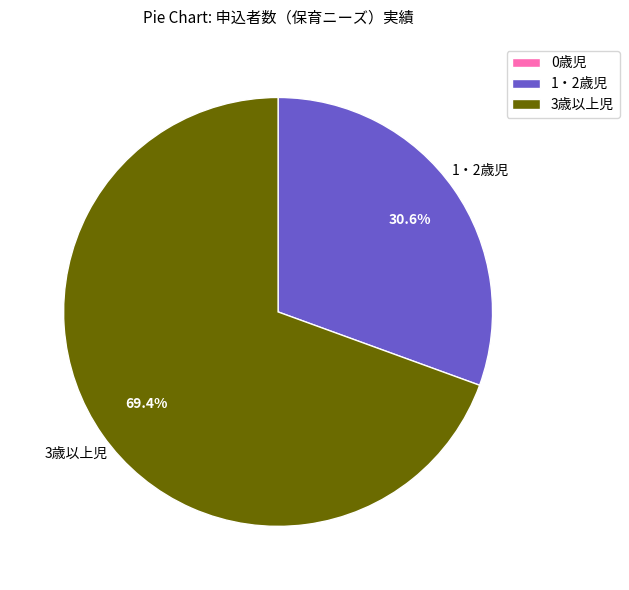

Between 3歳以上児 and 1・2歳児, which is larger?

3歳以上児